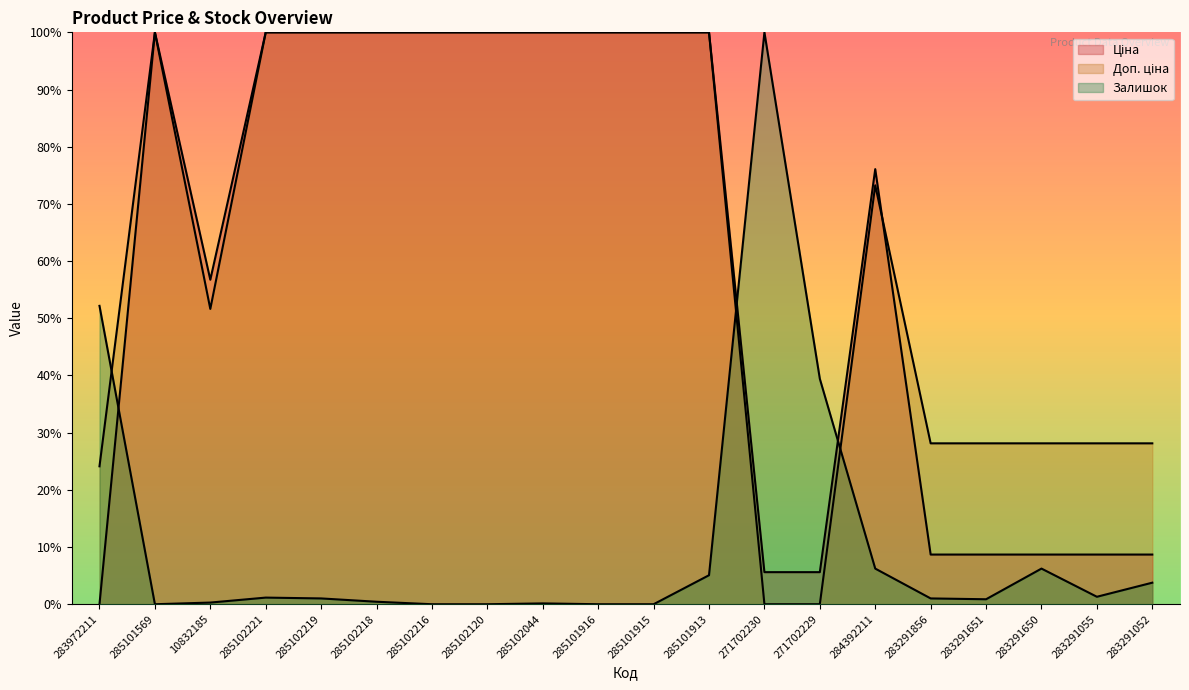

What is the sum of all Ціна values?

1187.5